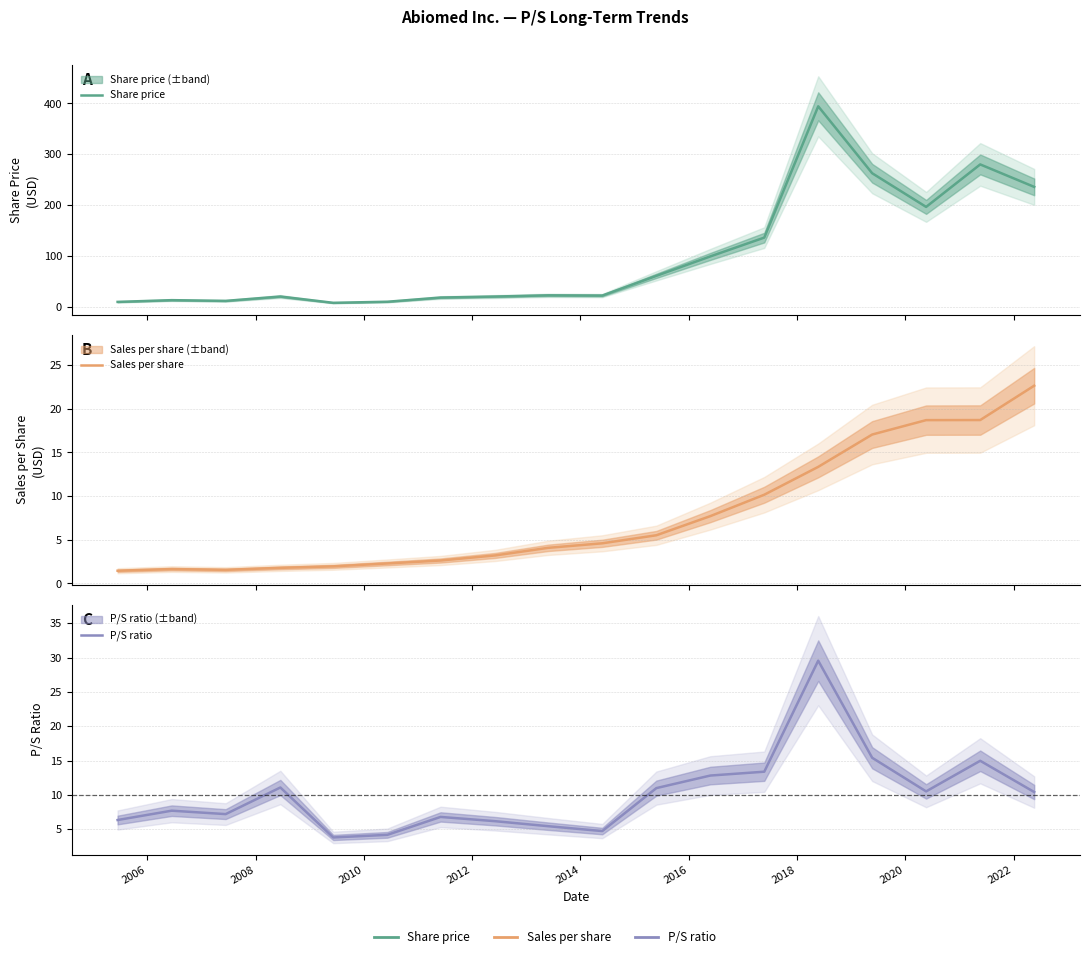

At which category does P/S ratio reach its first local peak?

2006